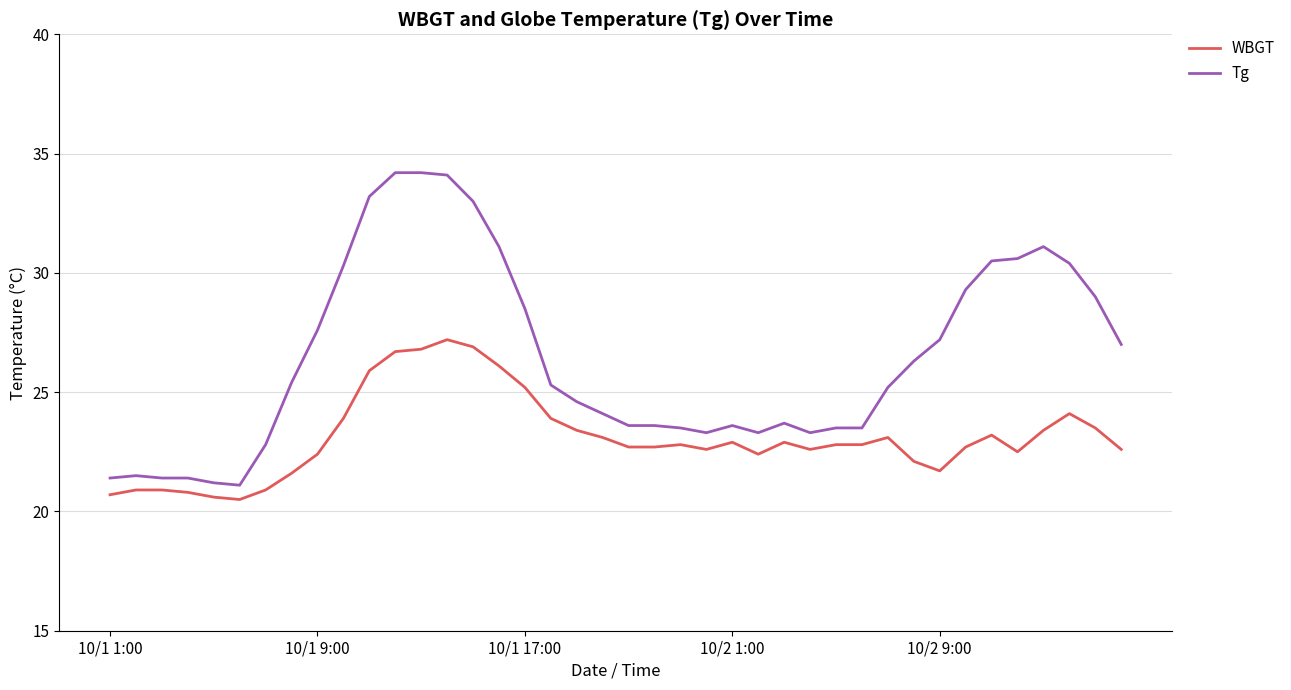

How many values in the Tg series exceed 25?

21